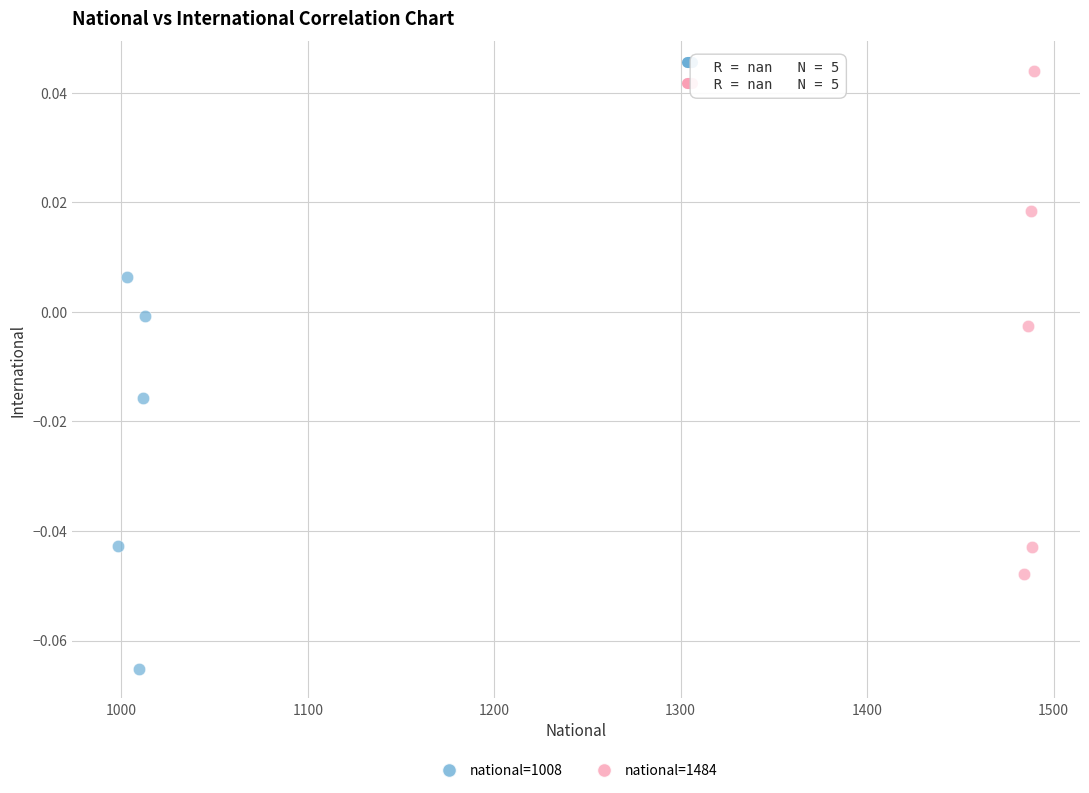

Which series contains the lowest Y value?

national=1008